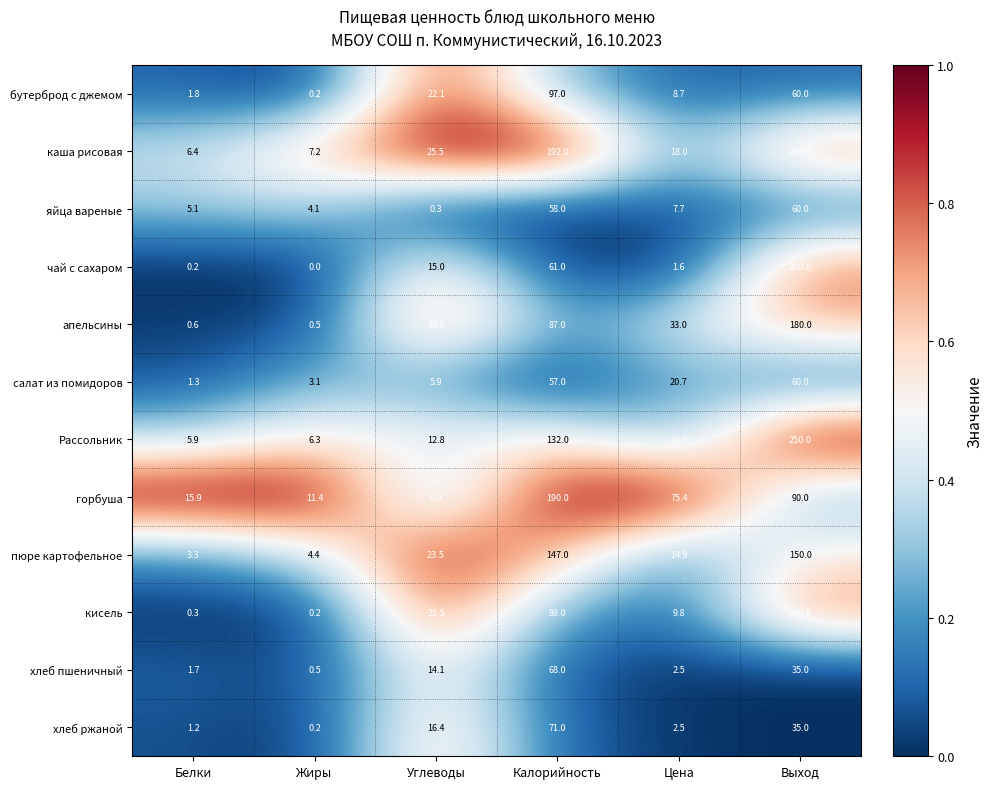

Where is пюре картофельное nearest to the value 76?

Углеводы